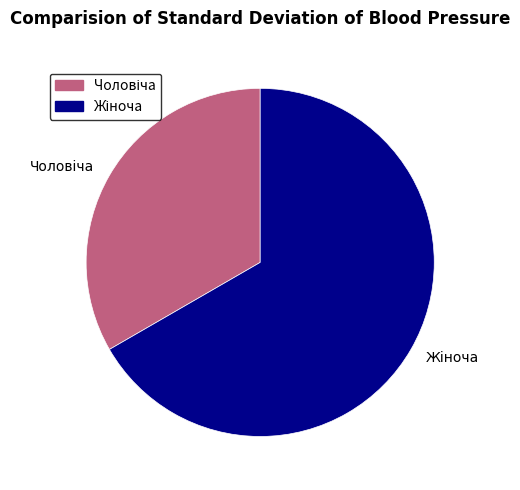

Does any single category account for the majority?

Yes